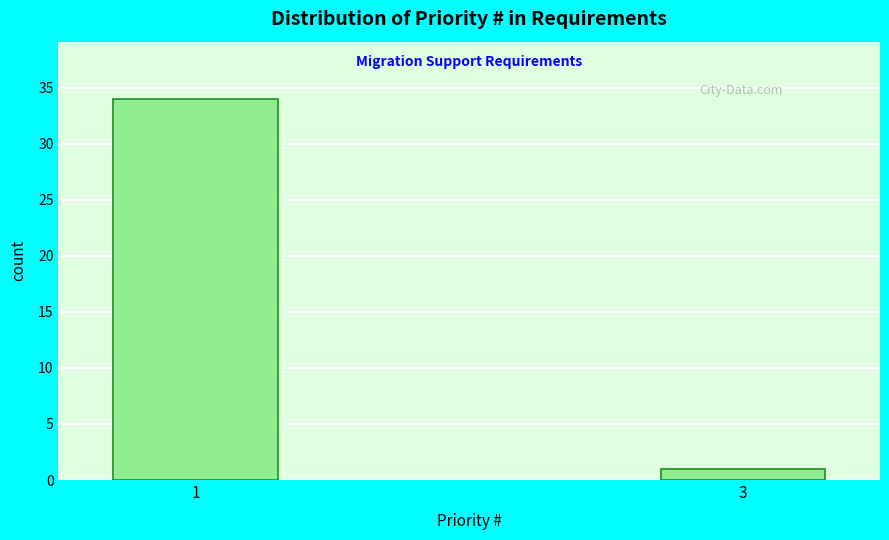

Reading left to right, what are all the values shown in this chart?

34	1